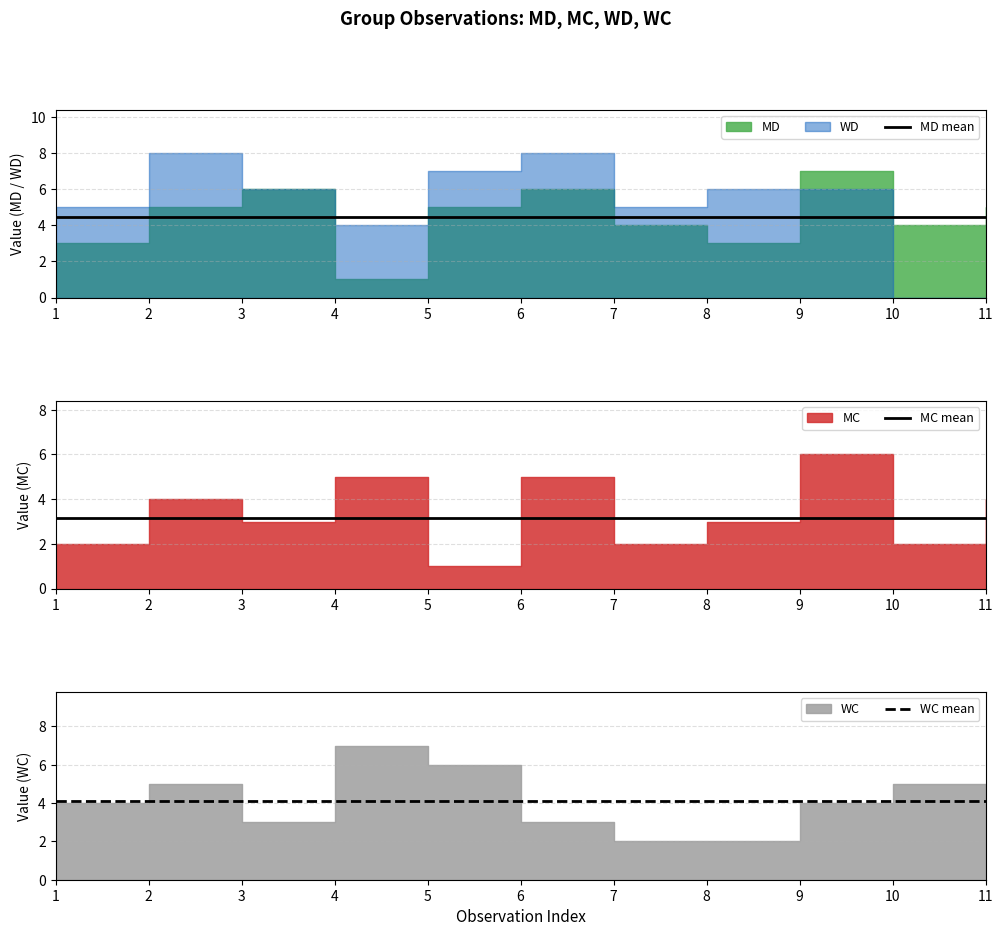

True or false: MD mean and WC mean cross at least once.

False